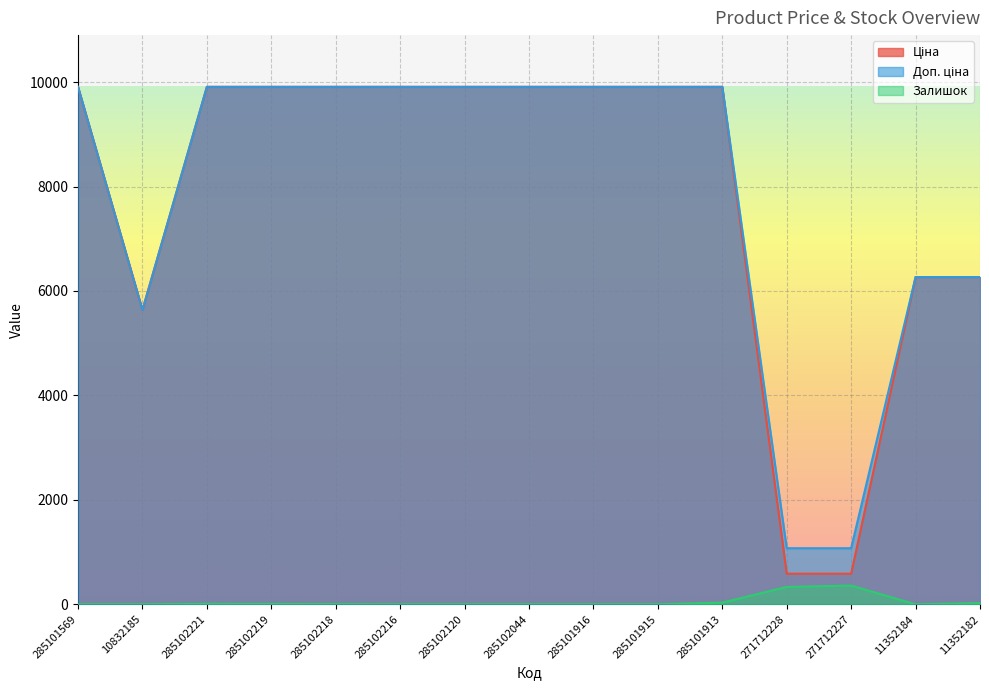

What is the difference between the highest and lowest values at 10832185?

5635.0